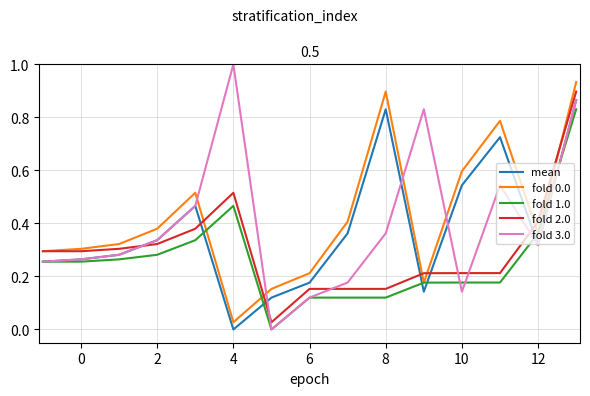

Which series has the largest range (max minus min)?

fold 3.0